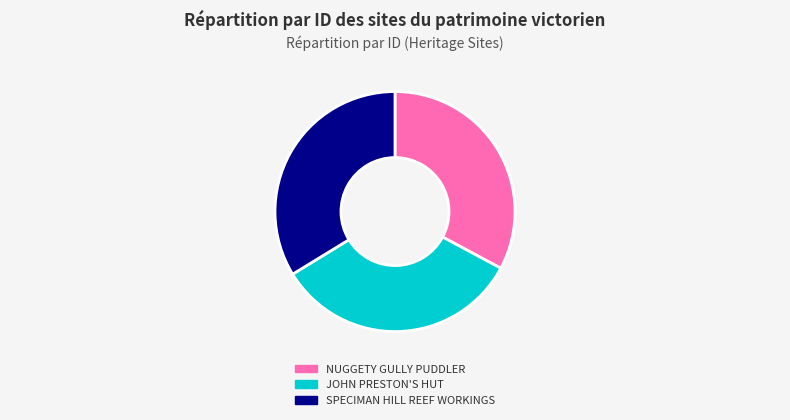

True or false: JOHN PRESTON'S HUT accounts for 33% of the total.

True